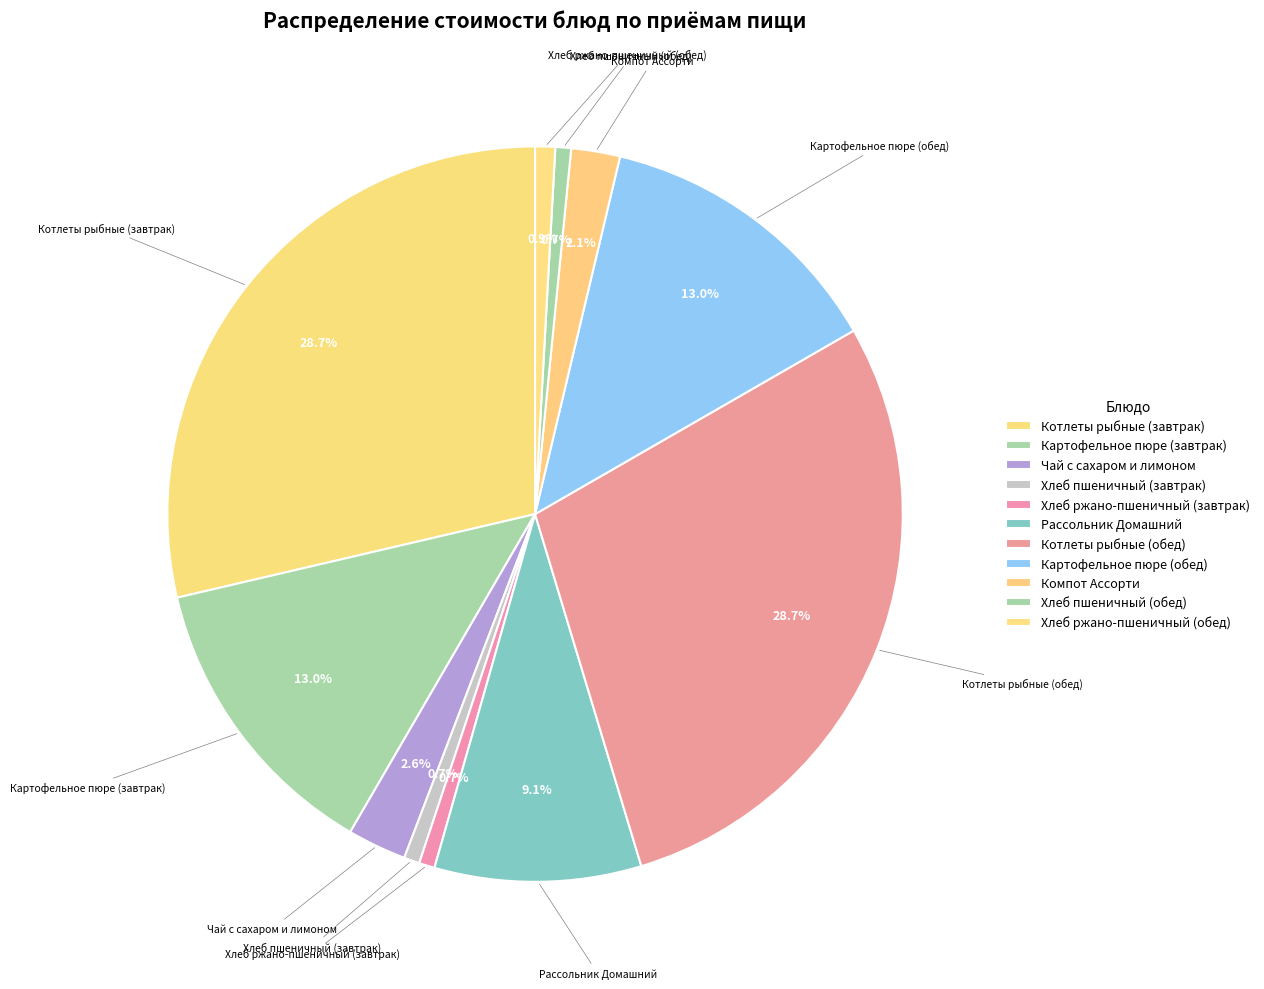

What is the change in value from Хлеб пшеничный (завтрак) to Компот Ассорти?

+3.6